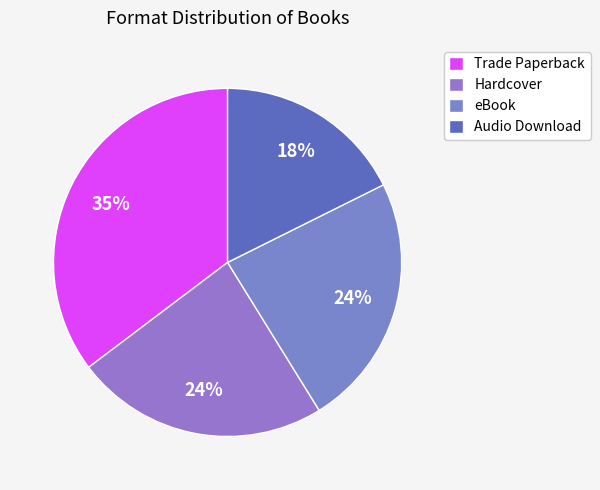

How many slices are in this pie chart?

4